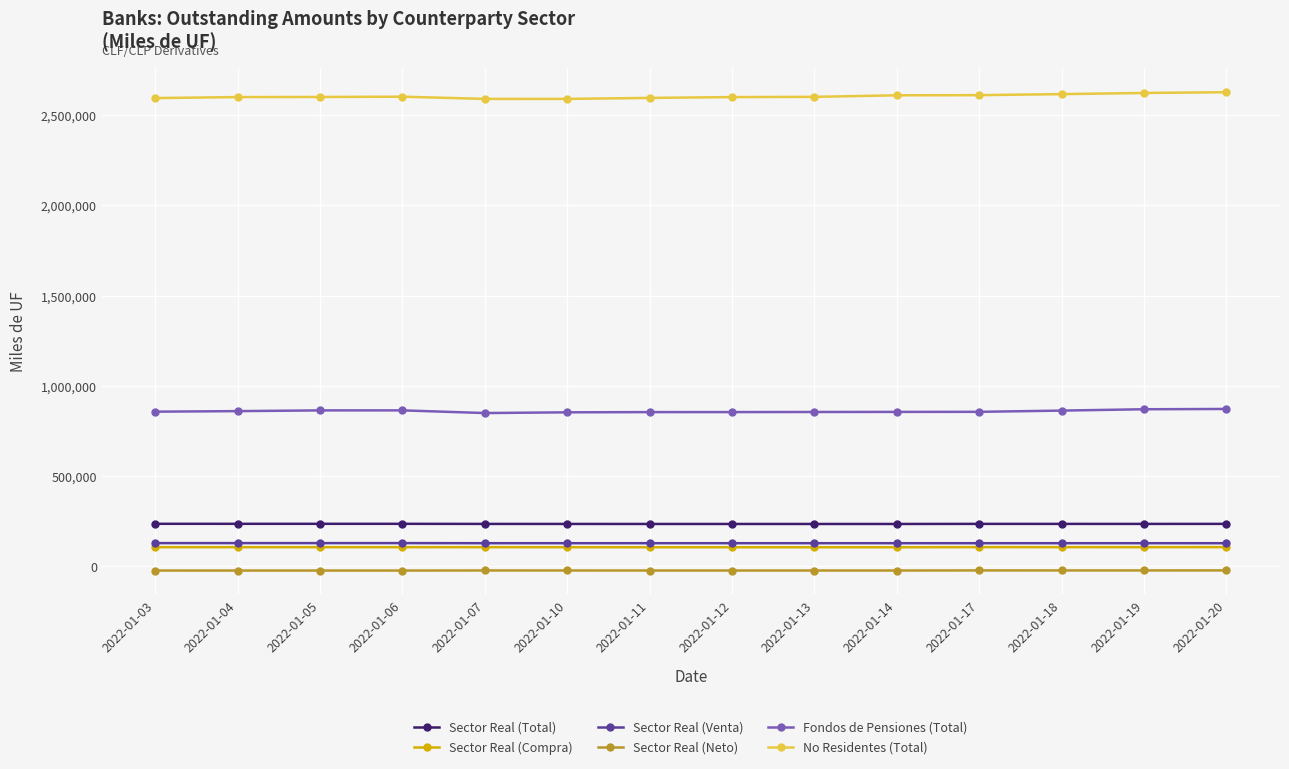

Which series has the largest total across all categories?

No Residentes (Total)